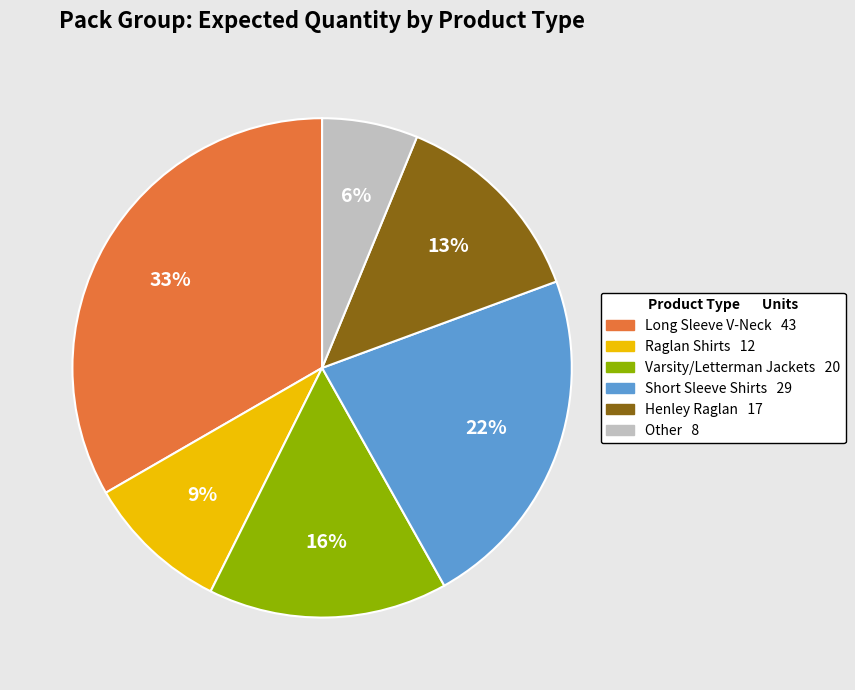

Does any single category account for the majority?

No